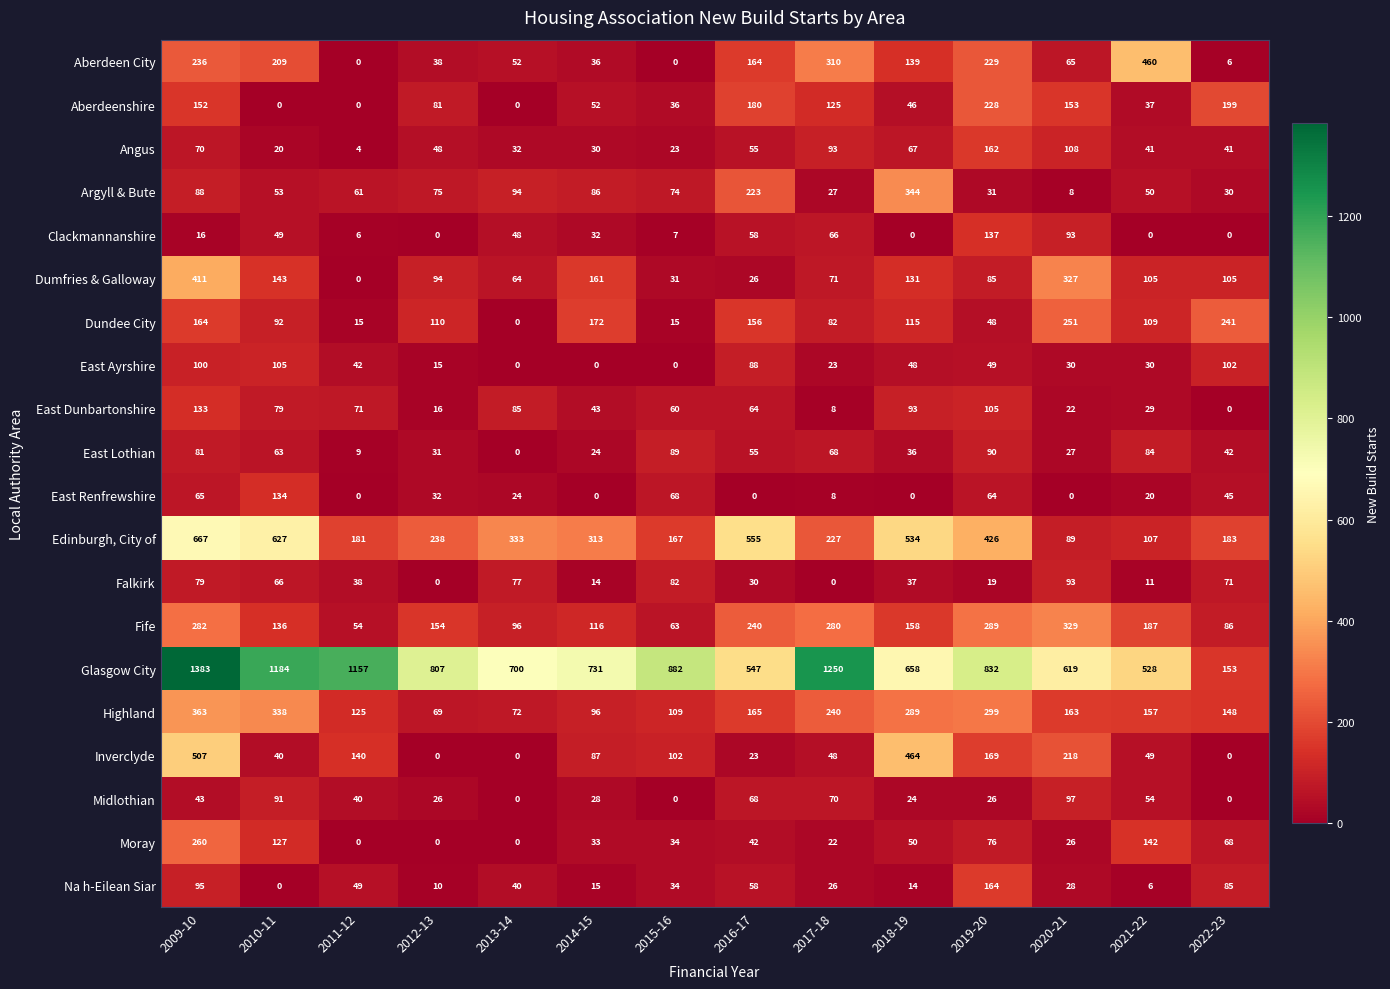

At which label is Aberdeen City closest to 230?

2019-20